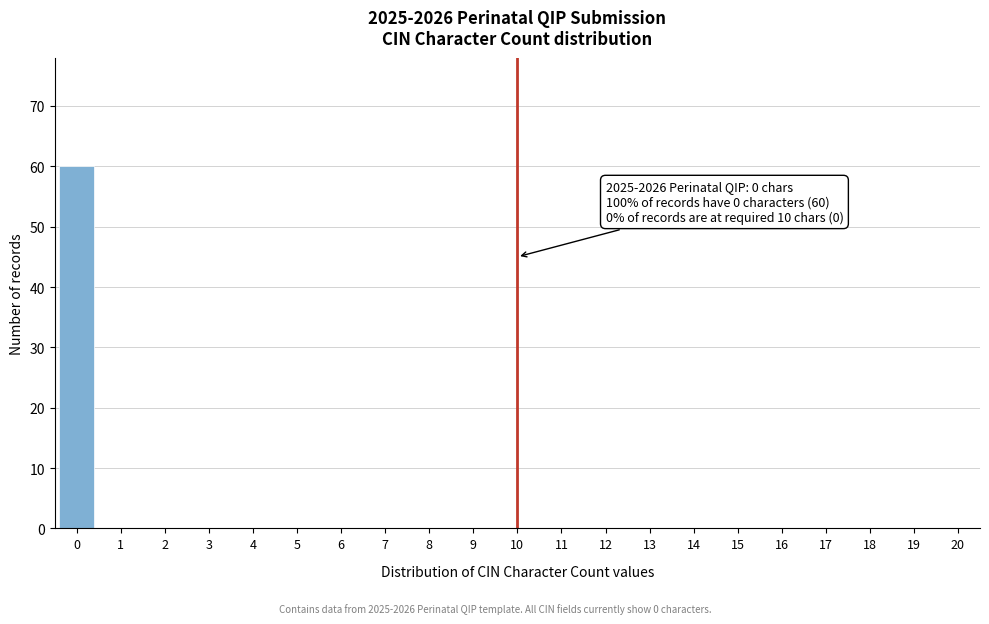

Reading left to right, transcribe all the data shown in this chart.

0=60	1=0	2=0	3=0	4=0	5=0	6=0	7=0	8=0	9=0	10=0	11=0	12=0	13=0	14=0	15=0	16=0	17=0	18=0	19=0	20=0